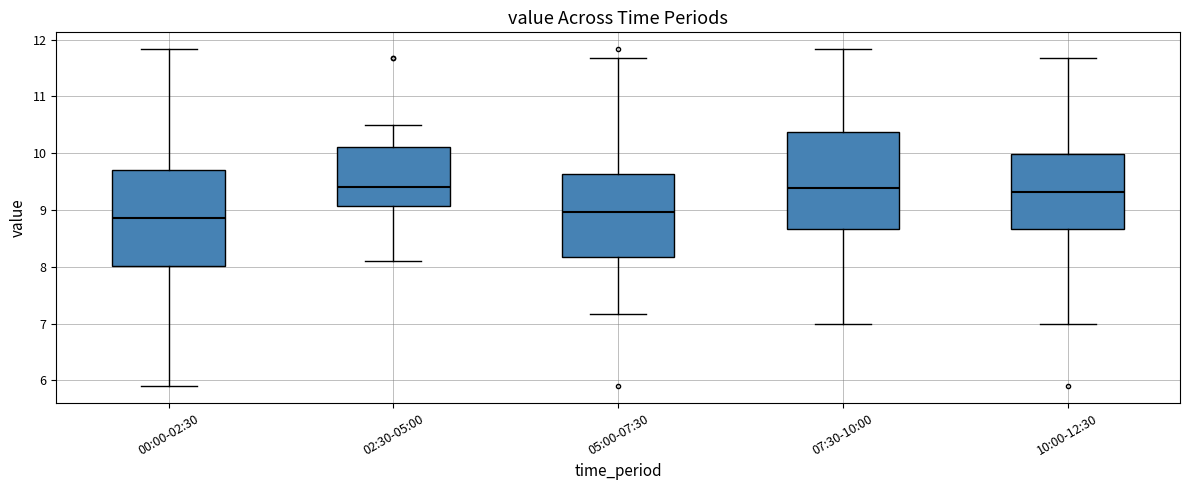

Where is the upper edge of the box for 00:00-02:30 on the y-axis? The values are not printed on the chart, so give them approximately, as read against the axis.

9.7